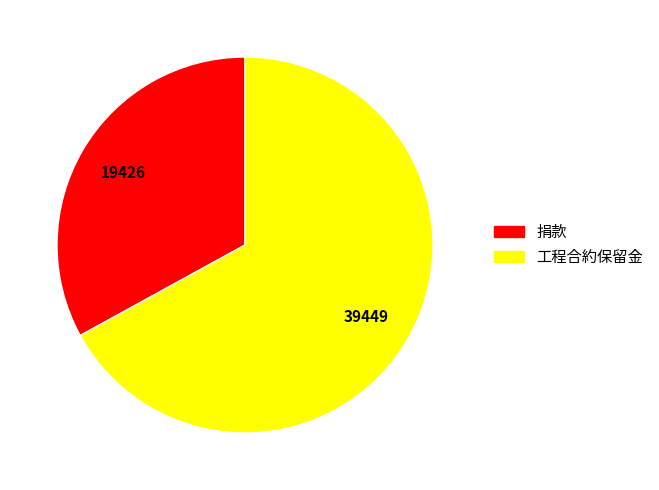

Which slice is the smallest?

捐款